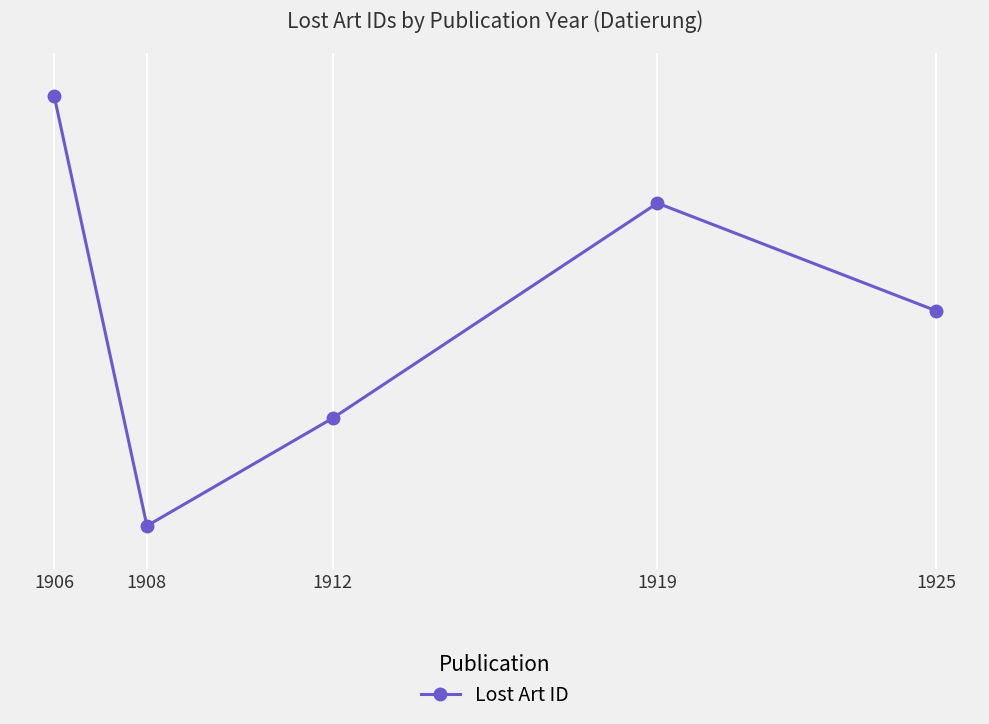

Does the chart have visible grid lines?

Yes